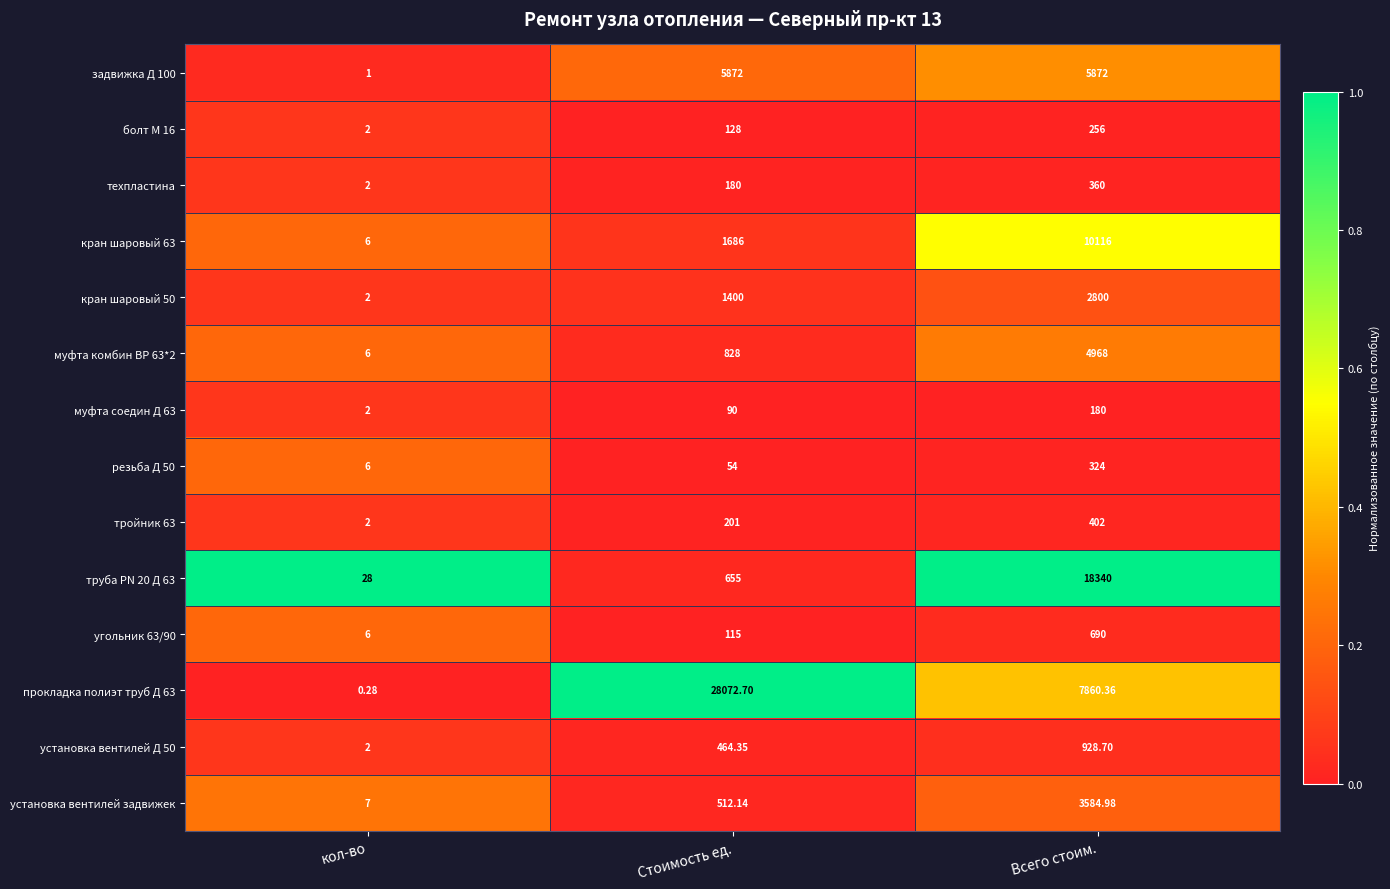

Which series changed the most between кол-во and Всего стоим.?

труба PN 20 Д 63